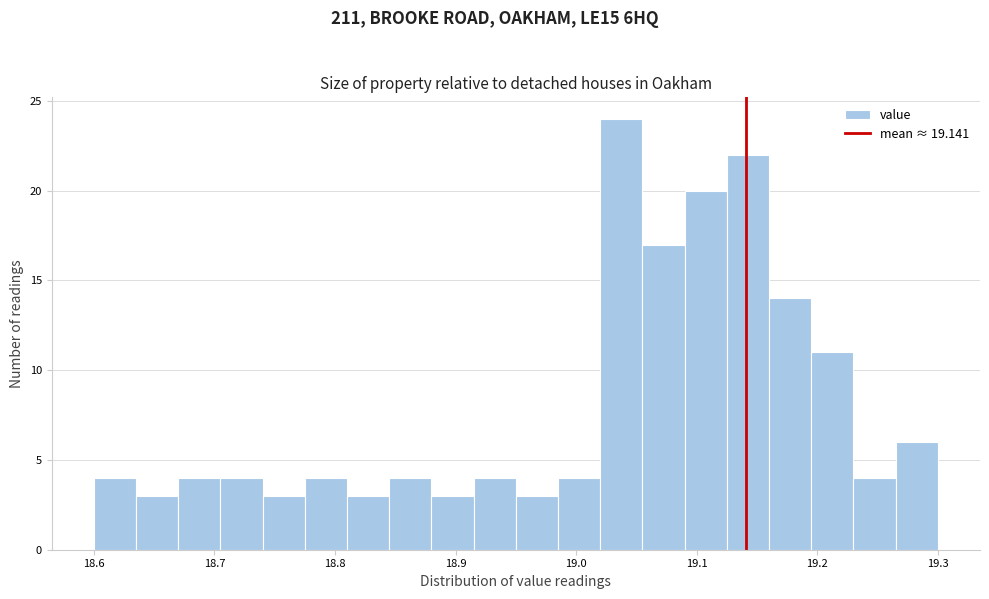

Around what value on the x-axis is the tallest bar? Give the approximate position of its centre, as read against the axis.

19.04